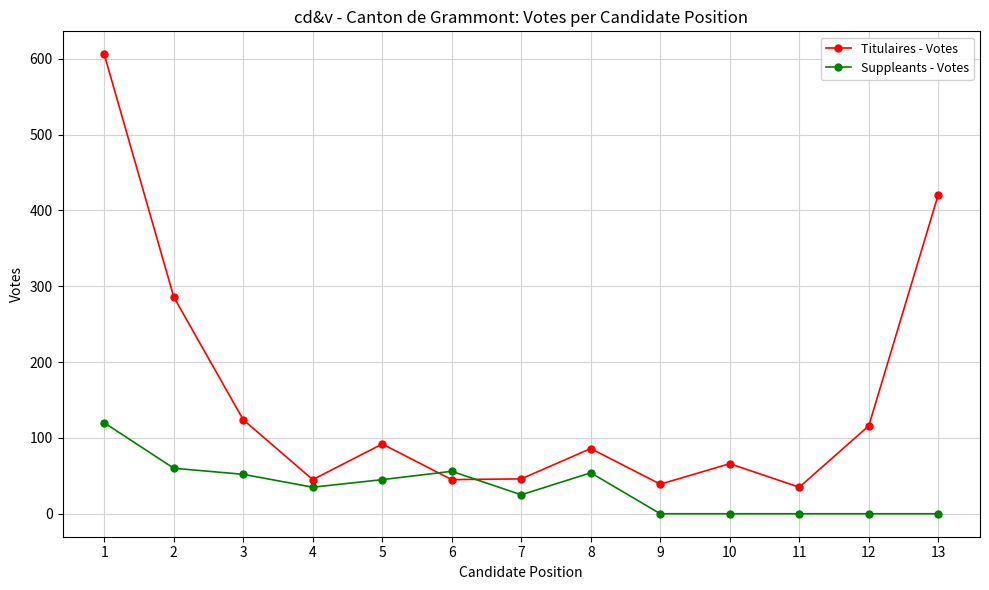

What is the average value of the Suppleants - Votes series?

34